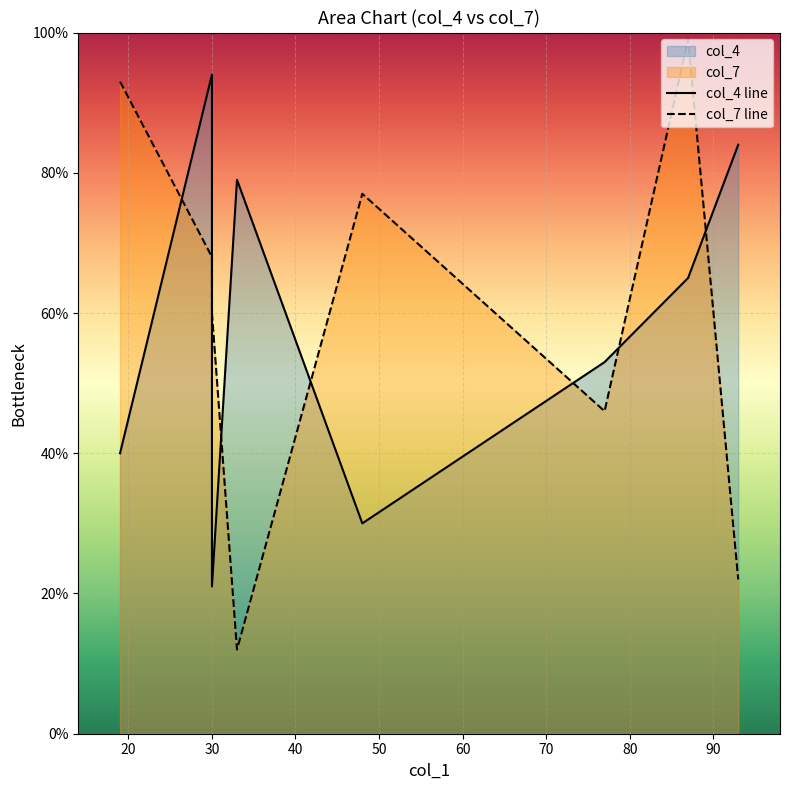

Which has a higher value, 33 or 30?

33